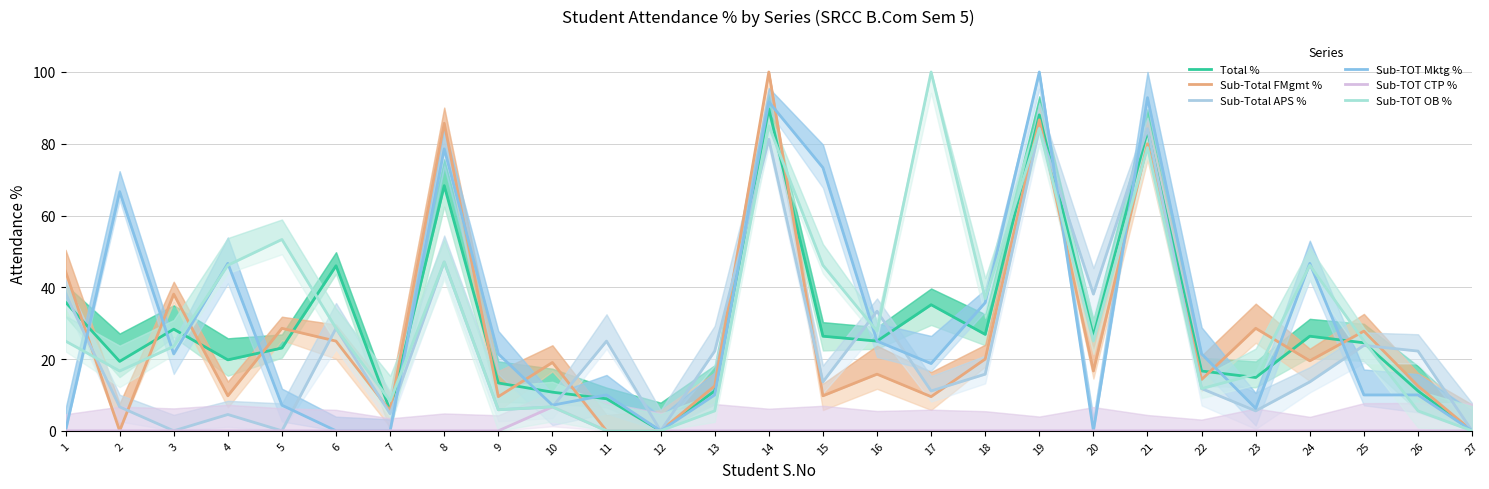

The value of Sub-Total FMgmt % at 22 is 14.3. True or false?

True